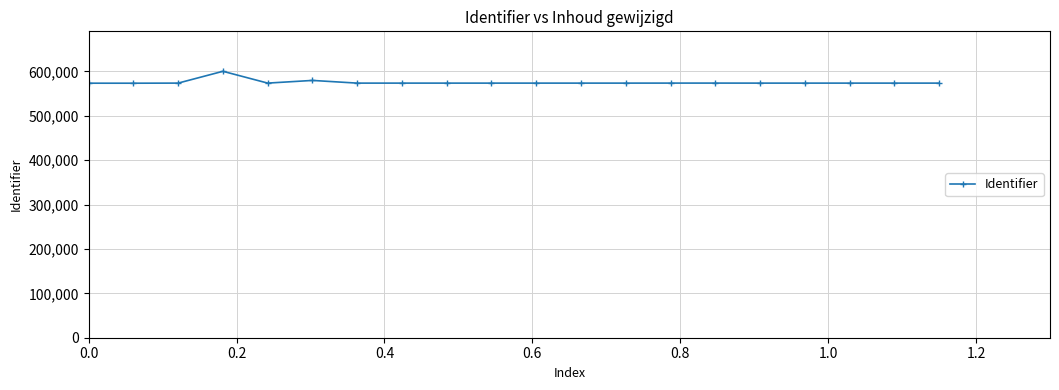

What is the smallest value displayed?

573328